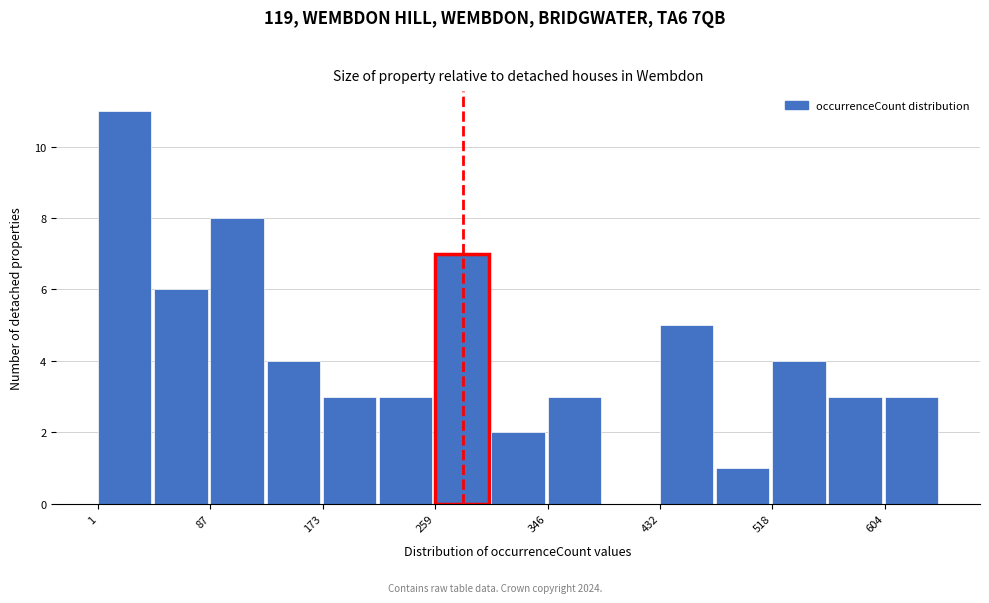

How tall is the bar that spans 430 to 480 on the x-axis? Neither the bar edges nor the heights are printed on the chart, so give them approximately, as read against the axes.

5